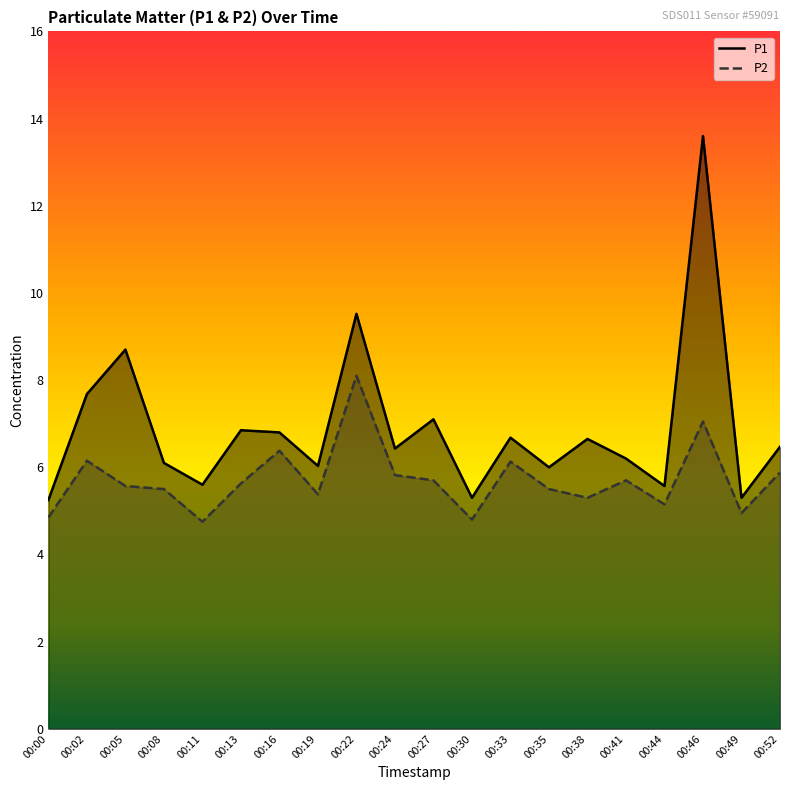

What is the approximate value of P2 at 00:30?

4.8